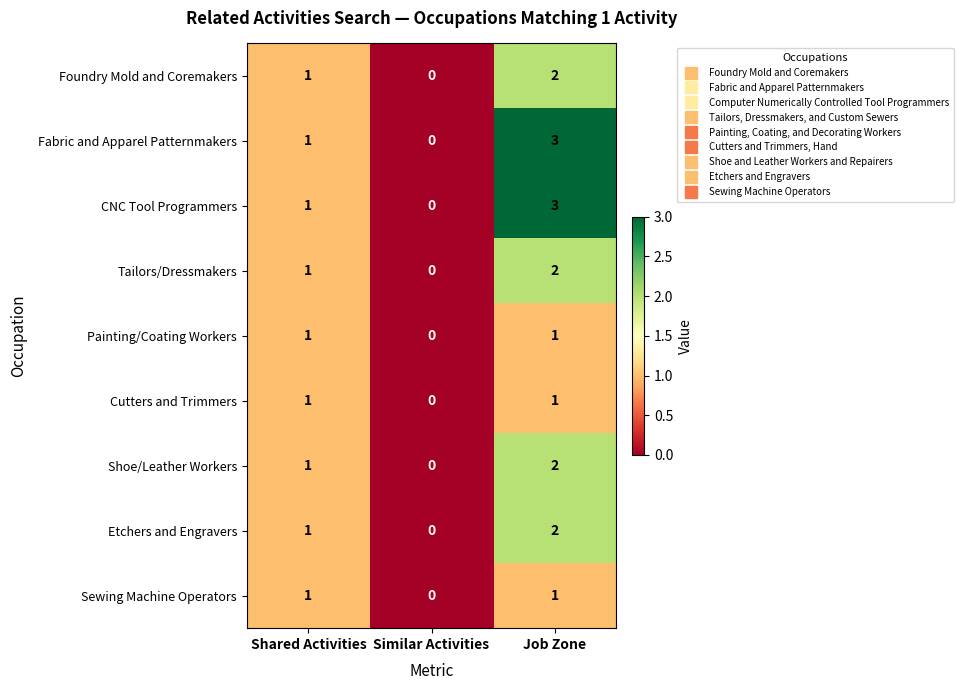

What is the difference between the maximum and minimum values in the CNC Tool Programmers series?

3